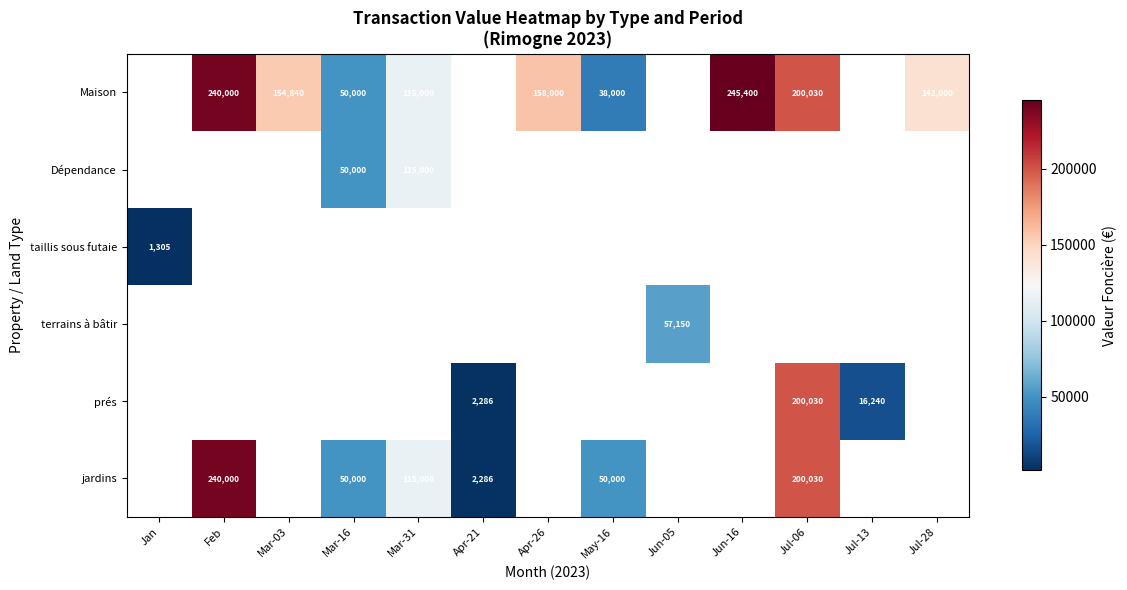

The value of Dépendance at Mar-16 is 80889. True or false?

False